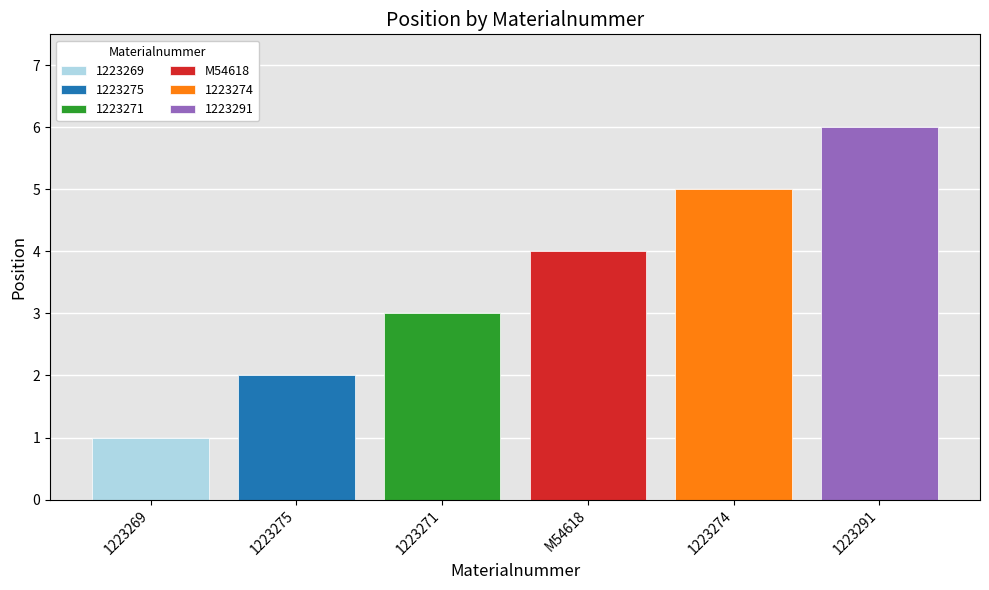

What is the greatest value displayed?

6